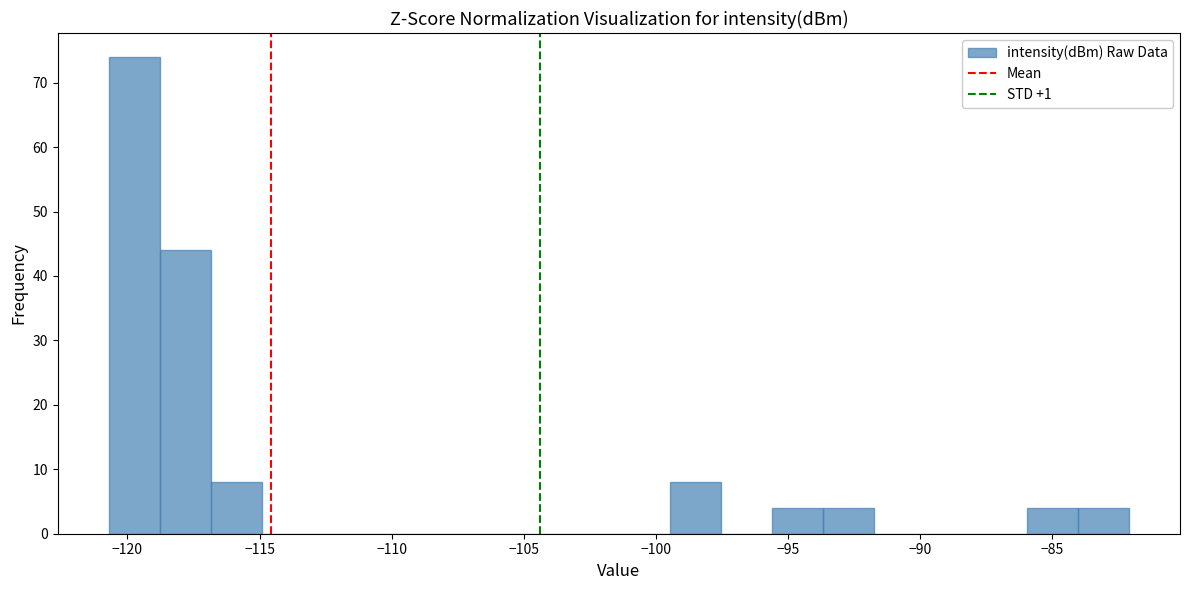

Read against the x-axis, roughly where is the centre of the tallest bar?

-119.5